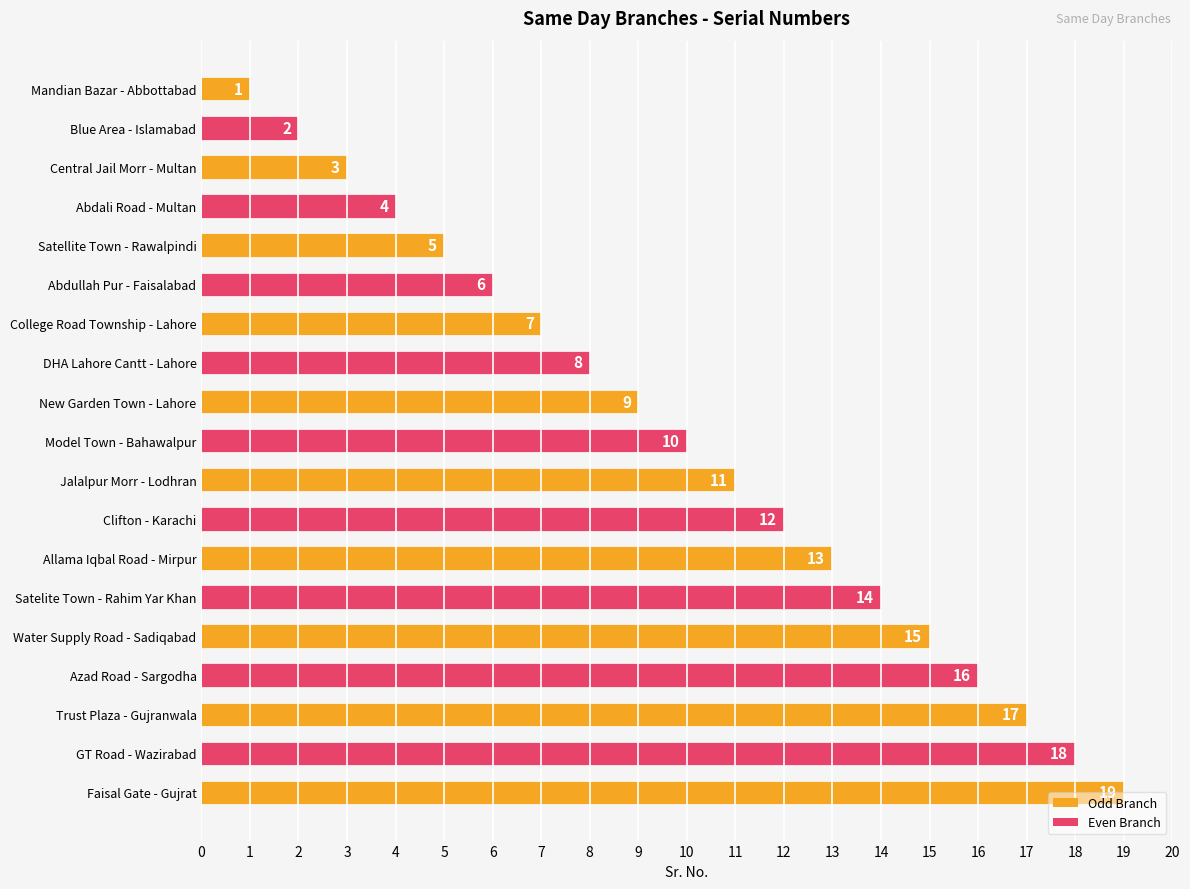

Which has a higher value, Blue Area - Islamabad or Satellite Town - Rawalpindi?

Satellite Town - Rawalpindi